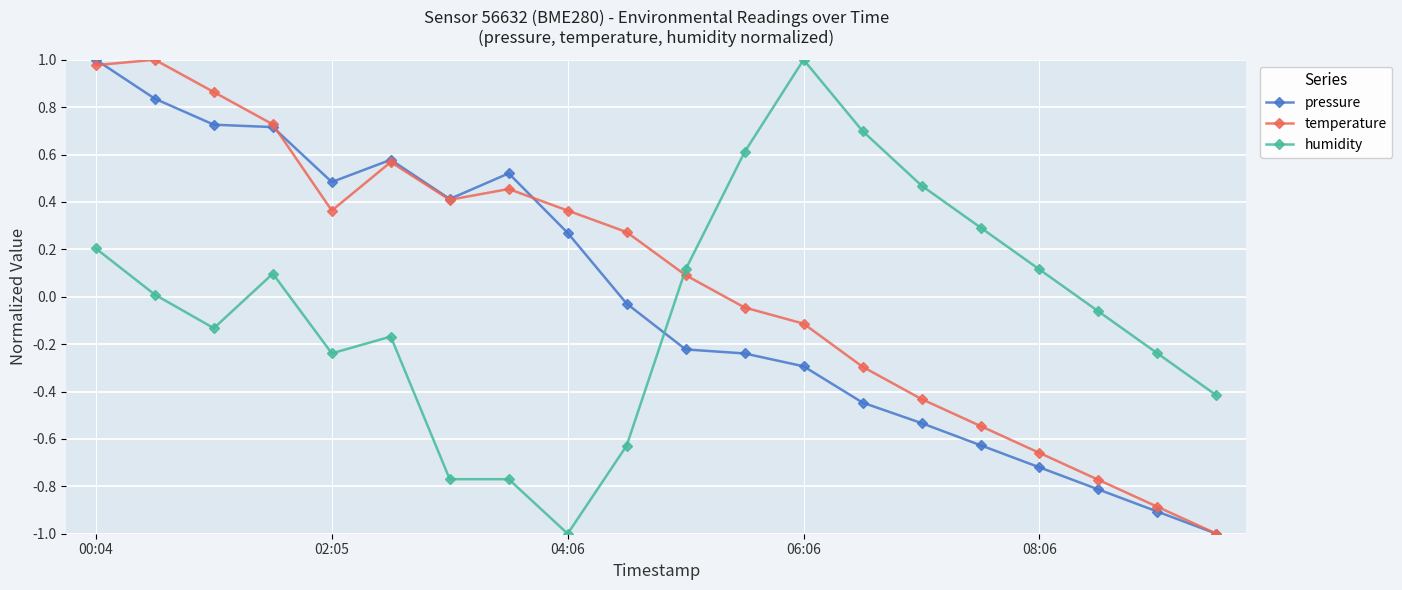

How many lines are shown in the chart?

3